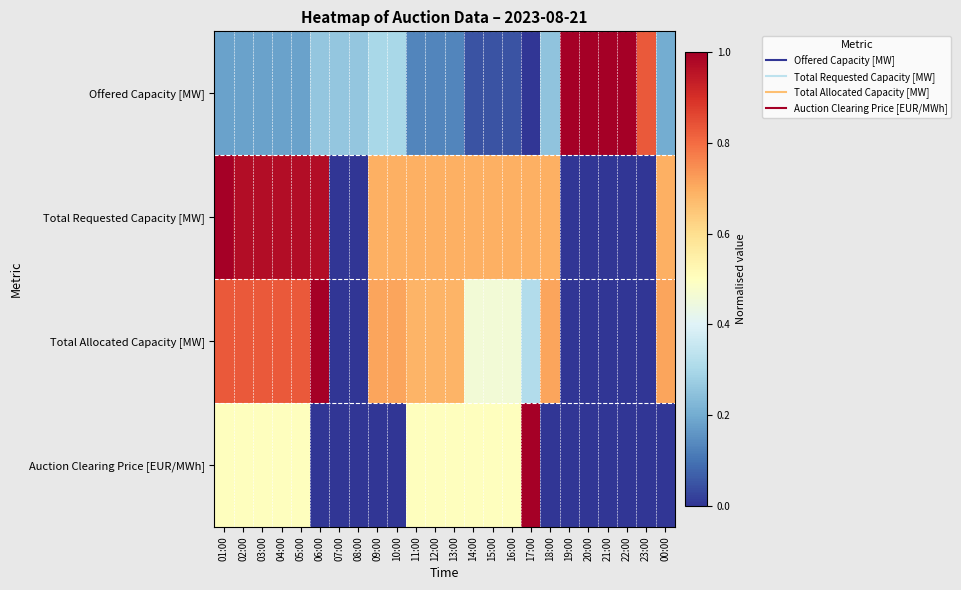

What is the total value across all series at 11:00?

2.0